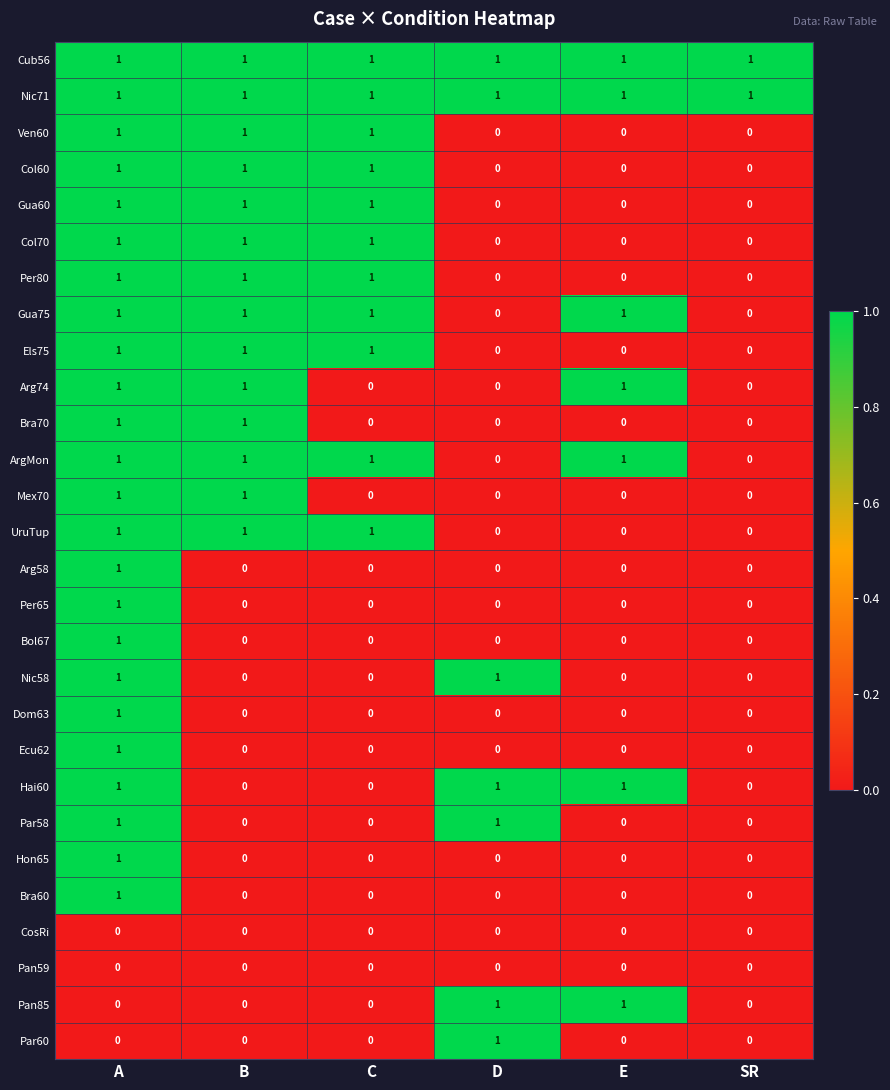

The value of Nic71 at C is 1. True or false?

True